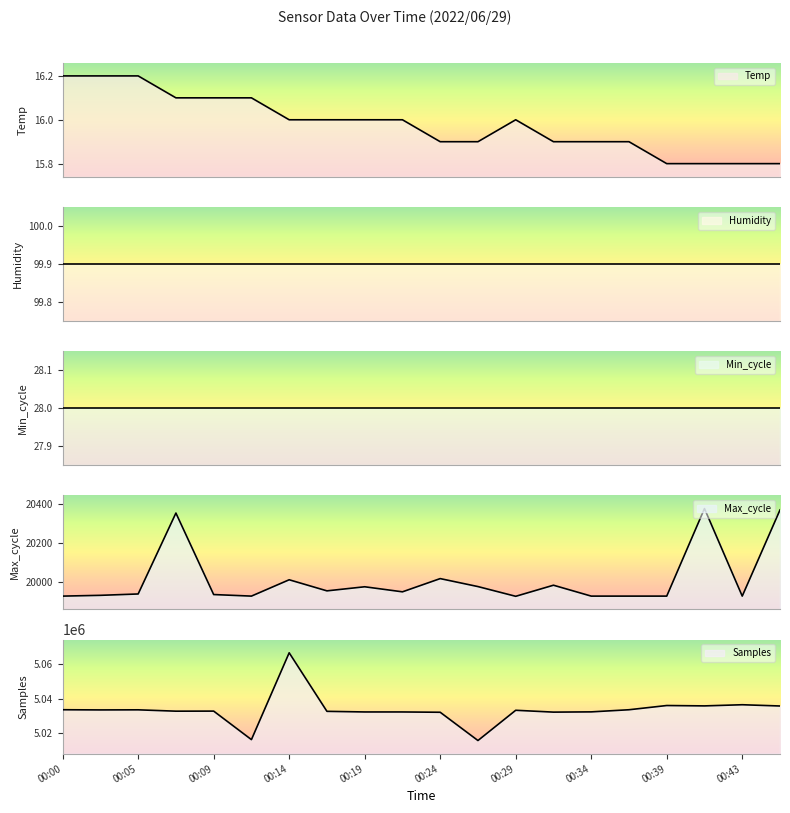

What is the sum of the Max_cycle values at 00:07 and 00:24?

40367.0